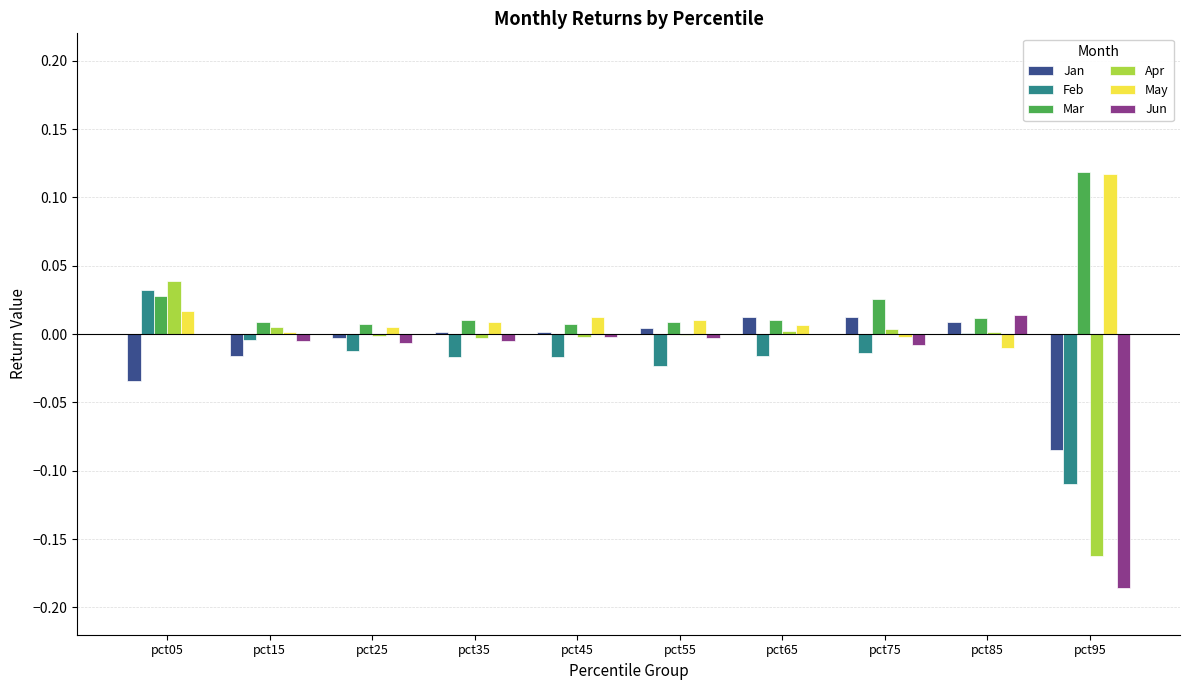

At which category is the sum across all series the highest?

pct05